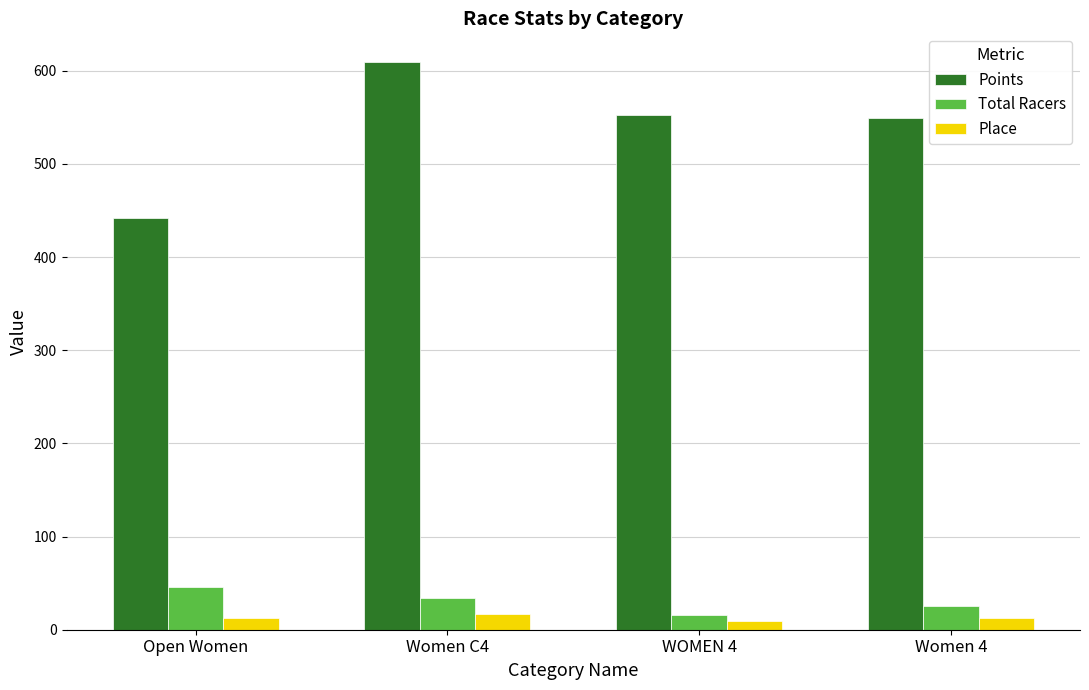

Rank the series by their maximum value, from highest to lowest.

Points, Total Racers, Place